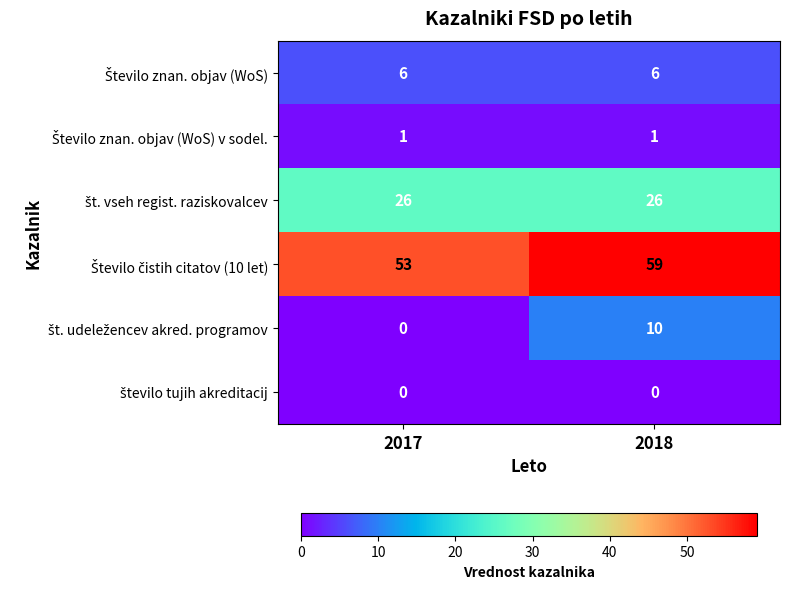

What is the difference between the highest and lowest values at 2018?

59